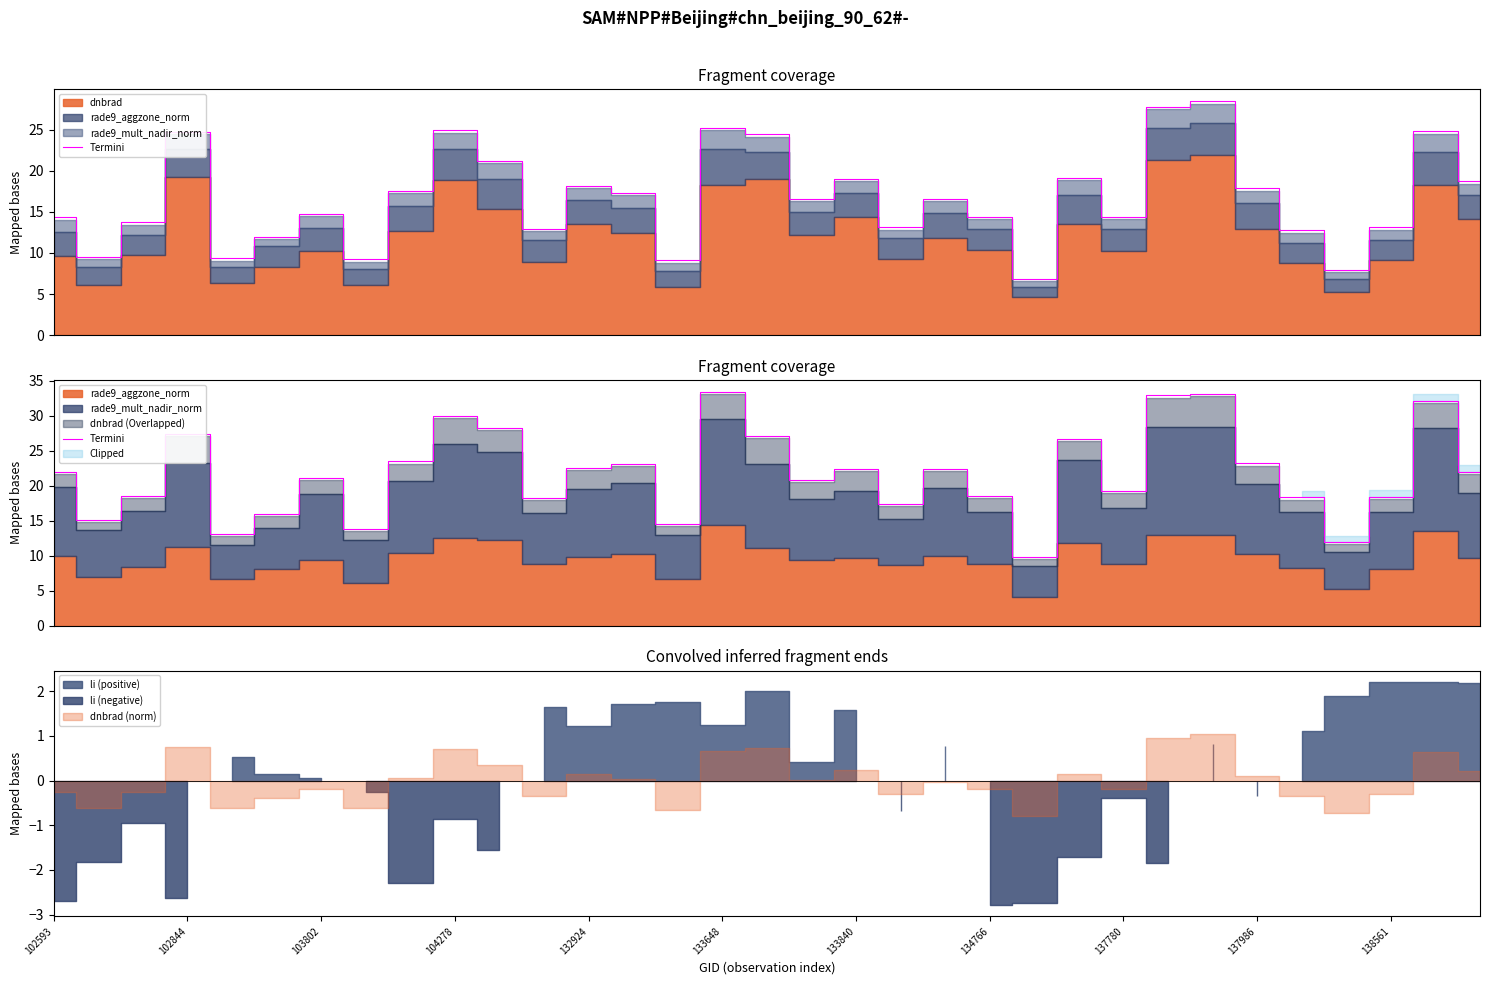

What is the average value?

21.8